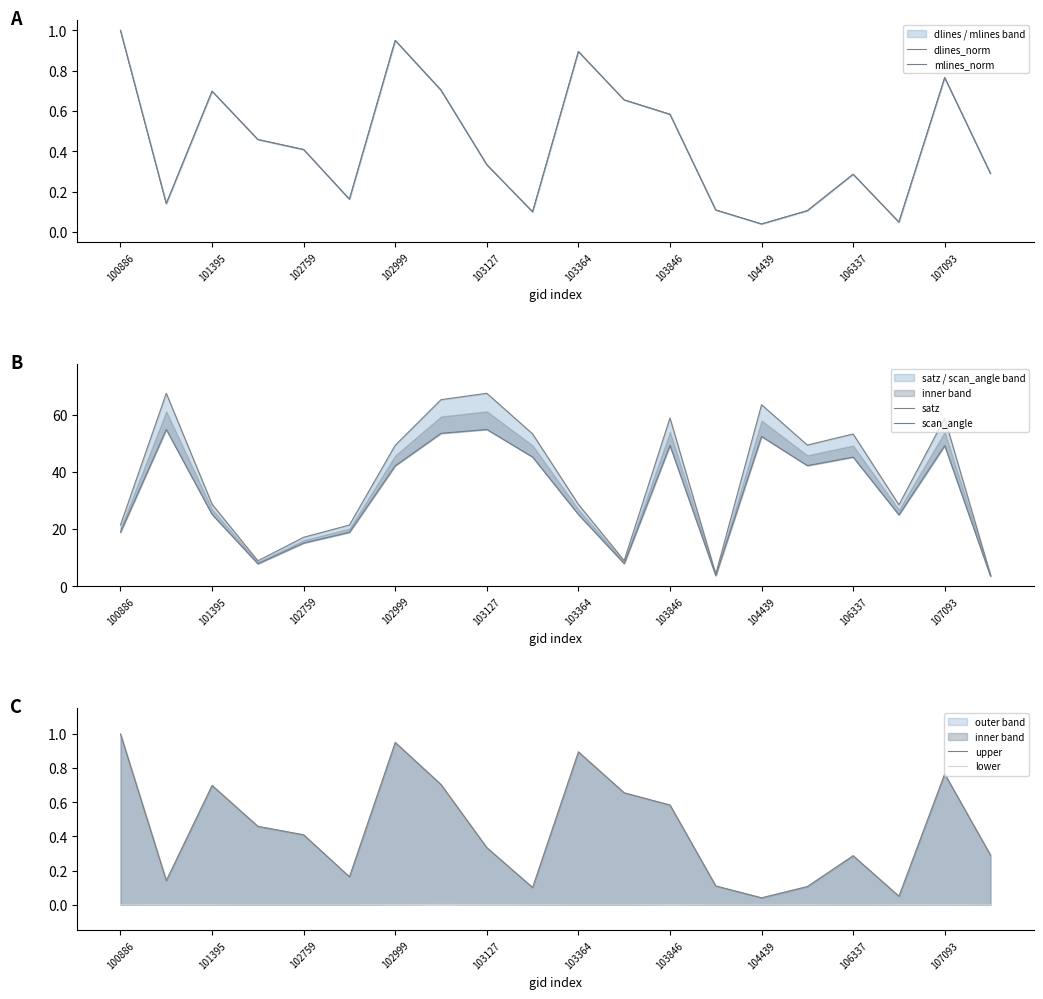

What is the total value across all series at 19?

8.4